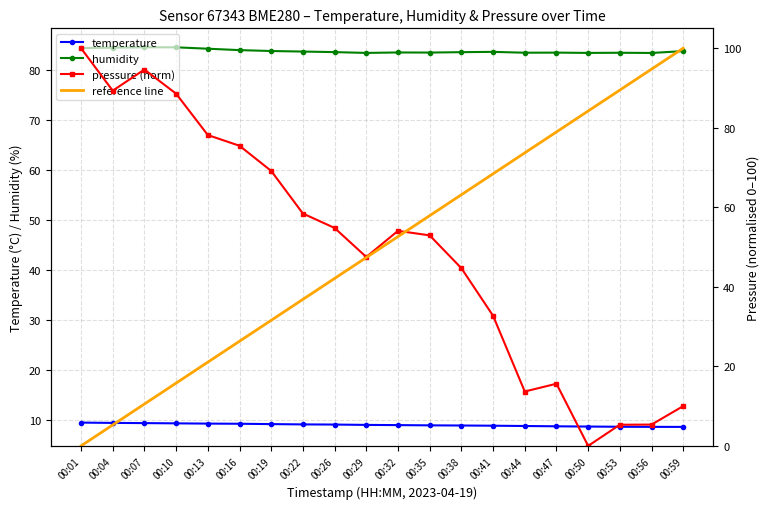

How many positive values does the pressure_norm series have?

19